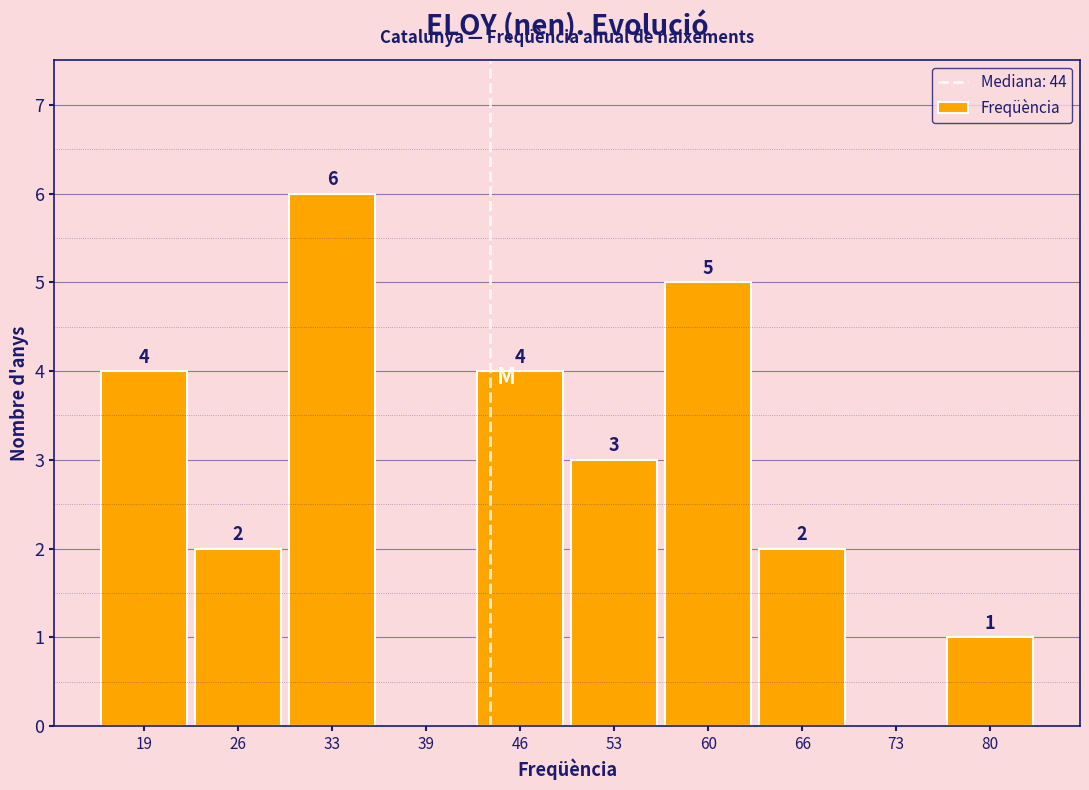

Which range on the x-axis has the tallest bar?

29.4 to 36.1